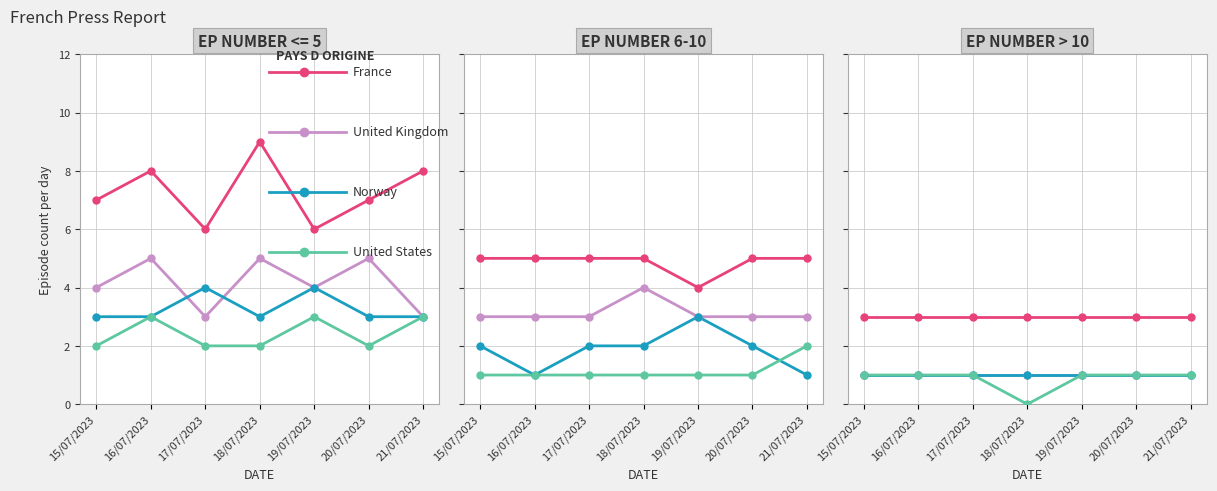

At how many categories does at least one series exceed 2?

7